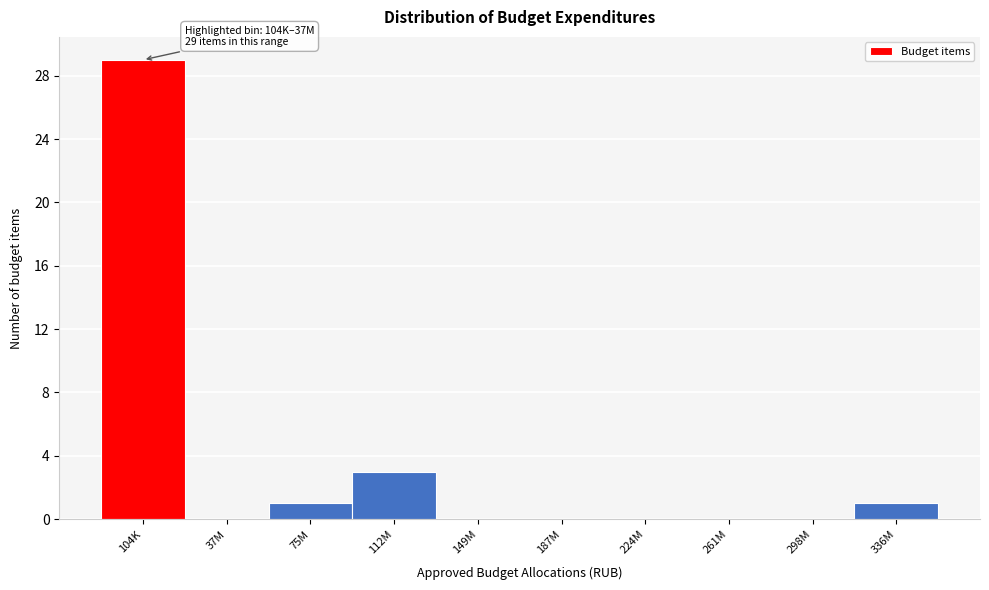

Reading right to left, transcribe all the data shown in this chart.

336M=1	298M=0	261M=0	224M=0	187M=0	149M=0	112M=3	75M=1	37M=0	104K=29